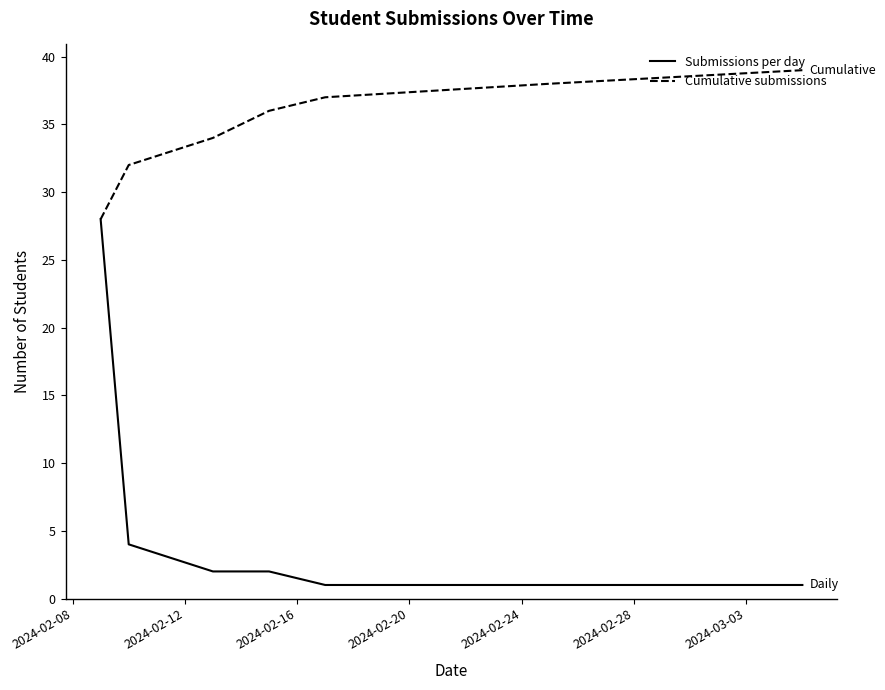

Which series has the widest spread of values?

Submissions per day